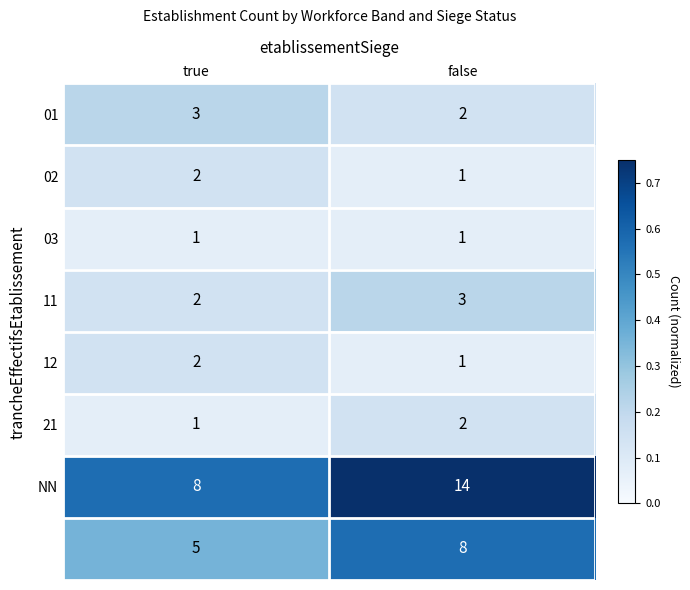

What is the total value across all series at true?

24